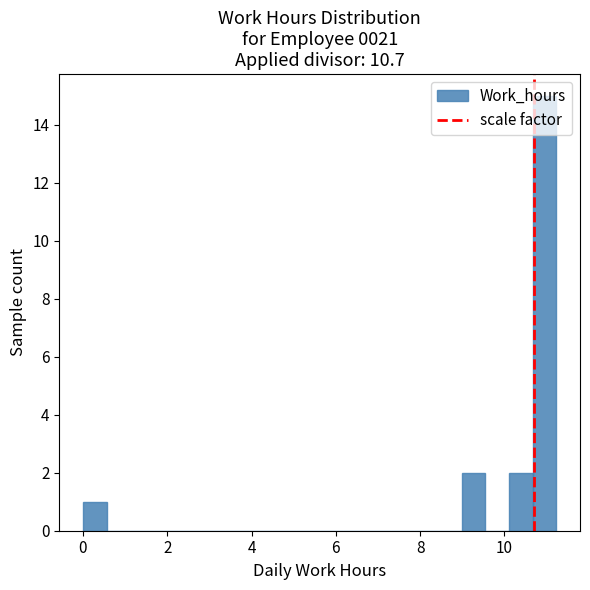

Read against the x-axis, roughly where is the centre of the tallest bar?

11.0